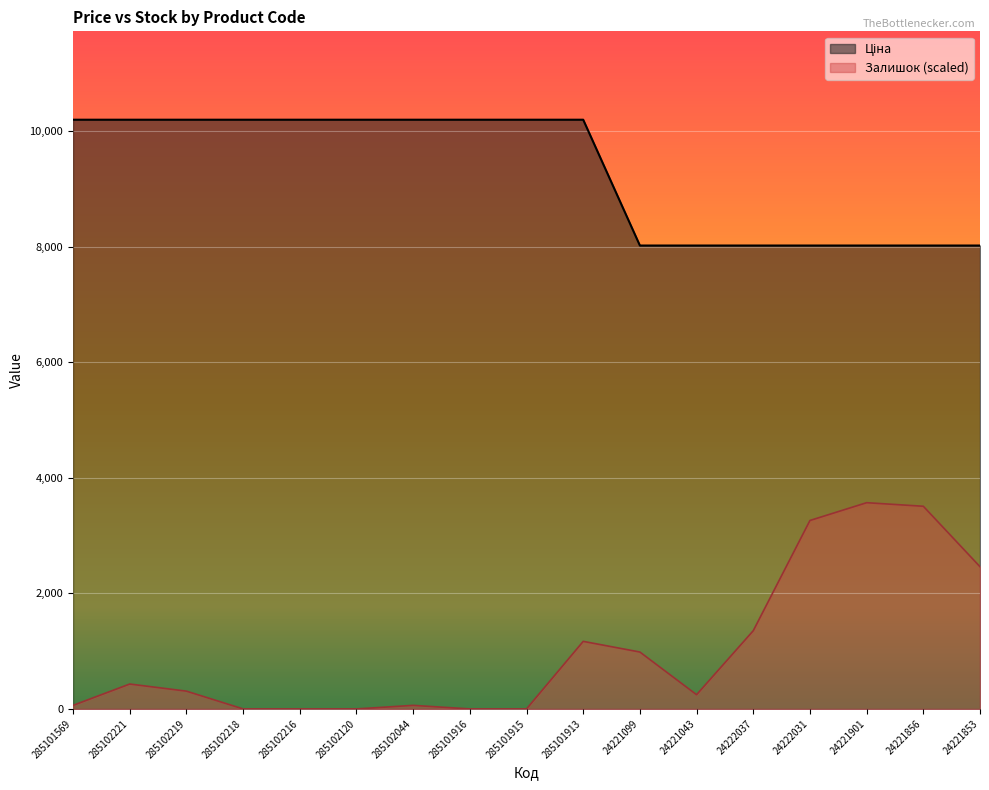

What is the spread (max minus min) of values at 285102044?

10135.1